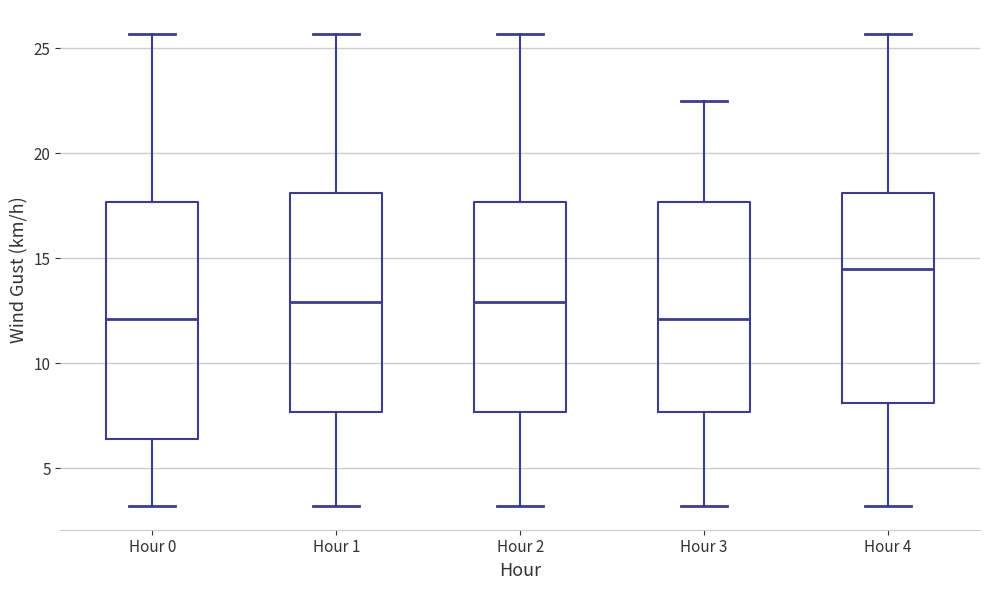

Comparing the boxes themselves (not the whiskers), which one is the tallest?

Hour 0